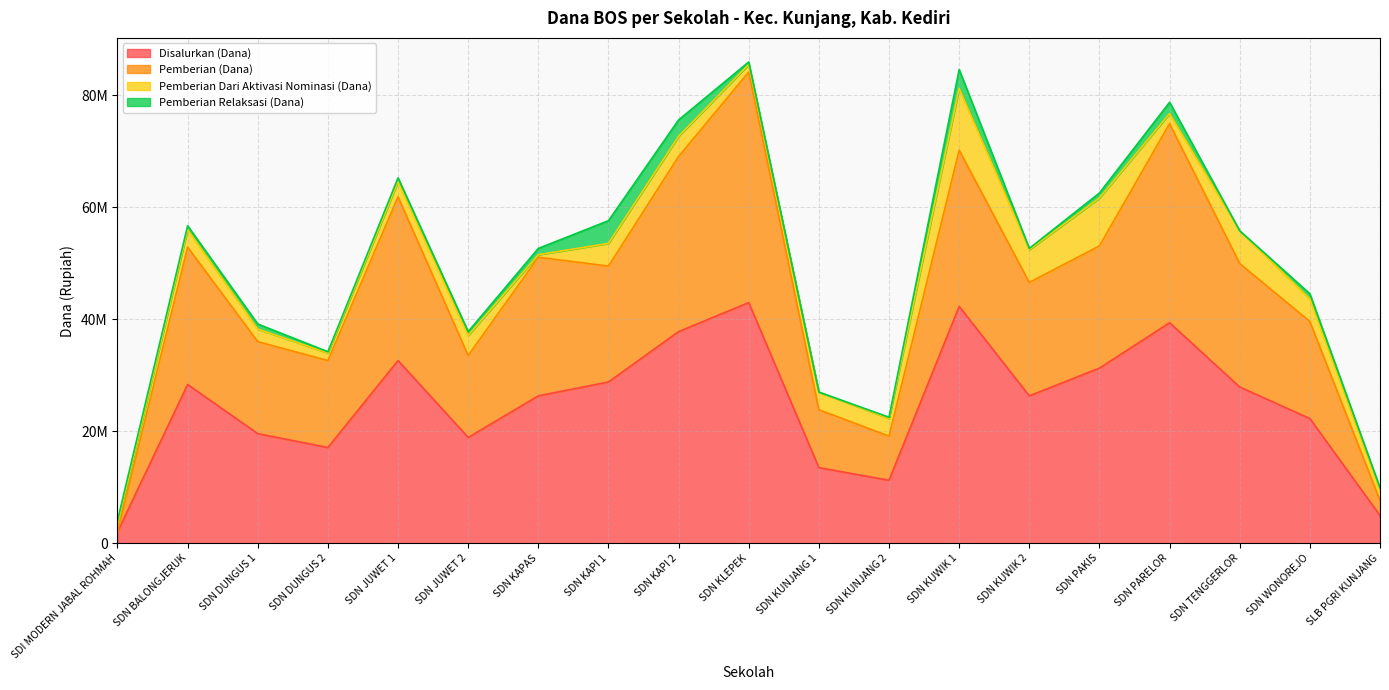

What are all the series names shown in the legend?

Disalurkan (Dana), Pemberian (Dana), Pemberian Dari Aktivasi Nominasi (Dana), Pemberian Relaksasi (Dana)